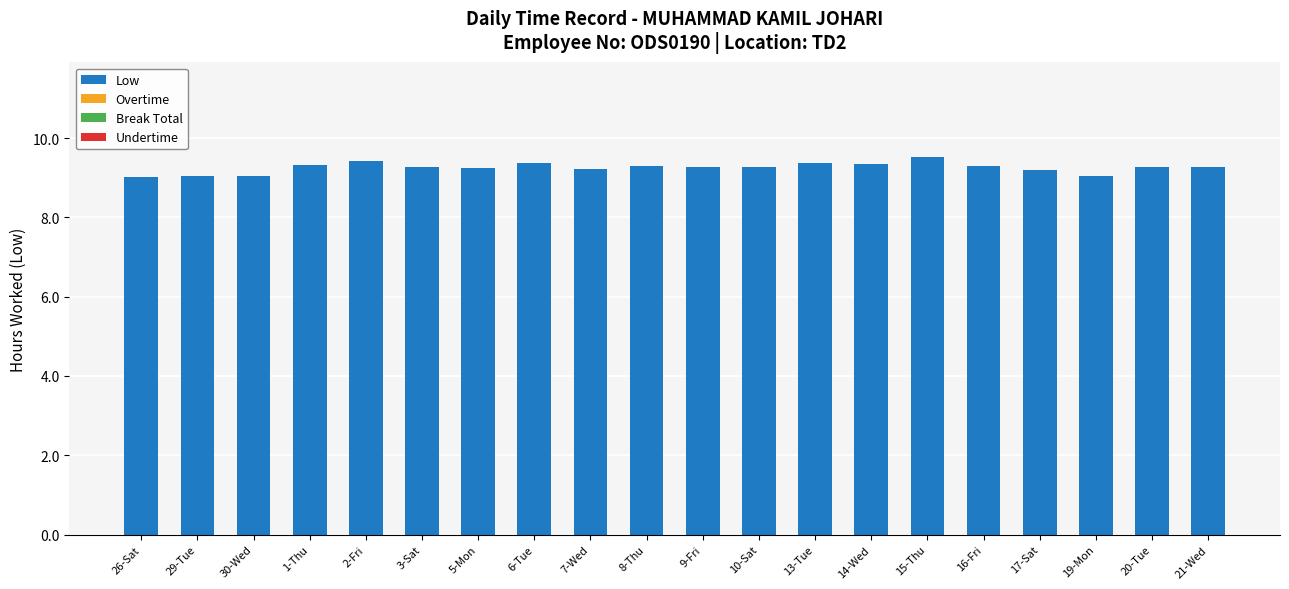

True or false: the data shows 16.4 at 3-Sat.

False